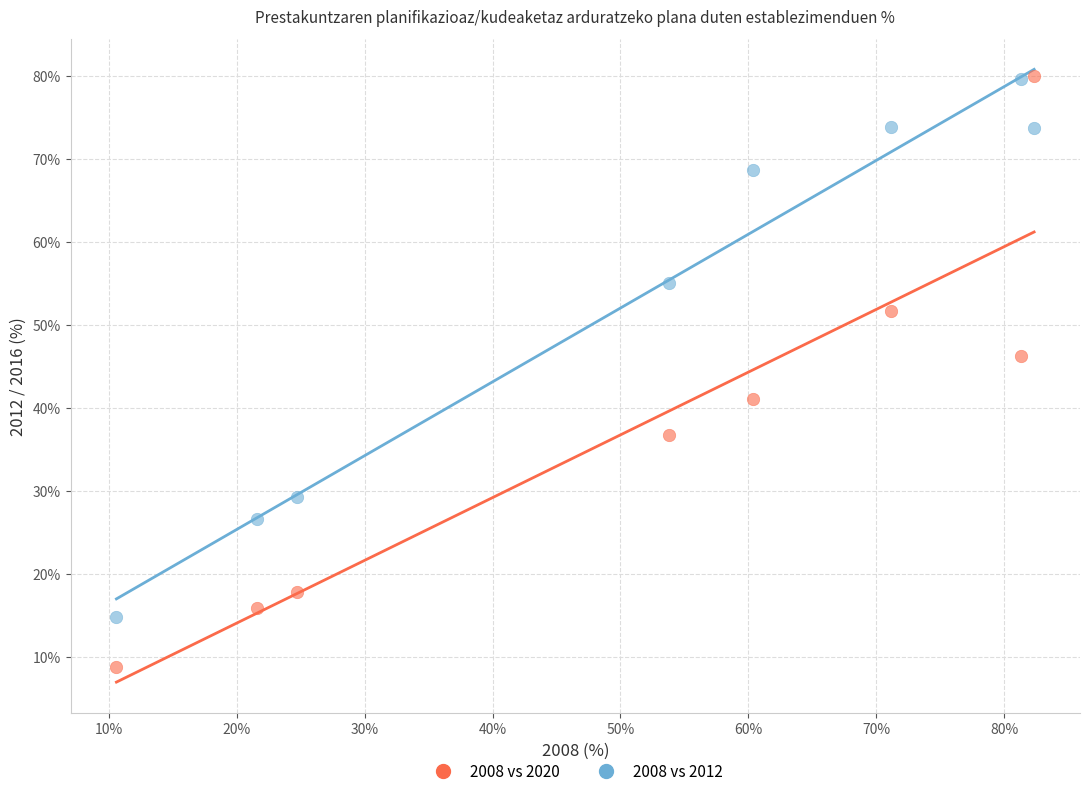

Across all data points, what is the range of Y values (max minus min)?

71.1